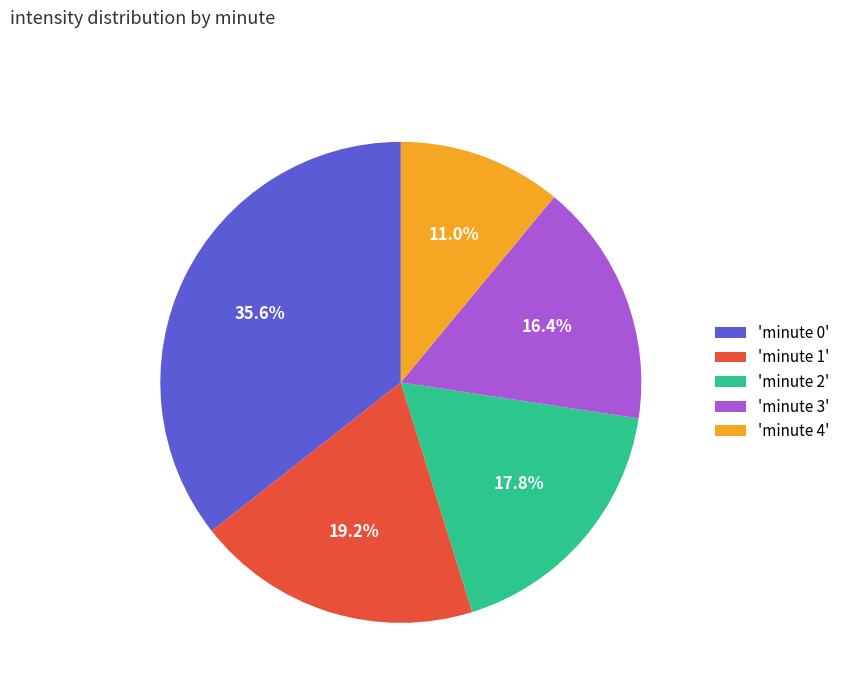

Is 'minute 4' the majority of the pie?

No